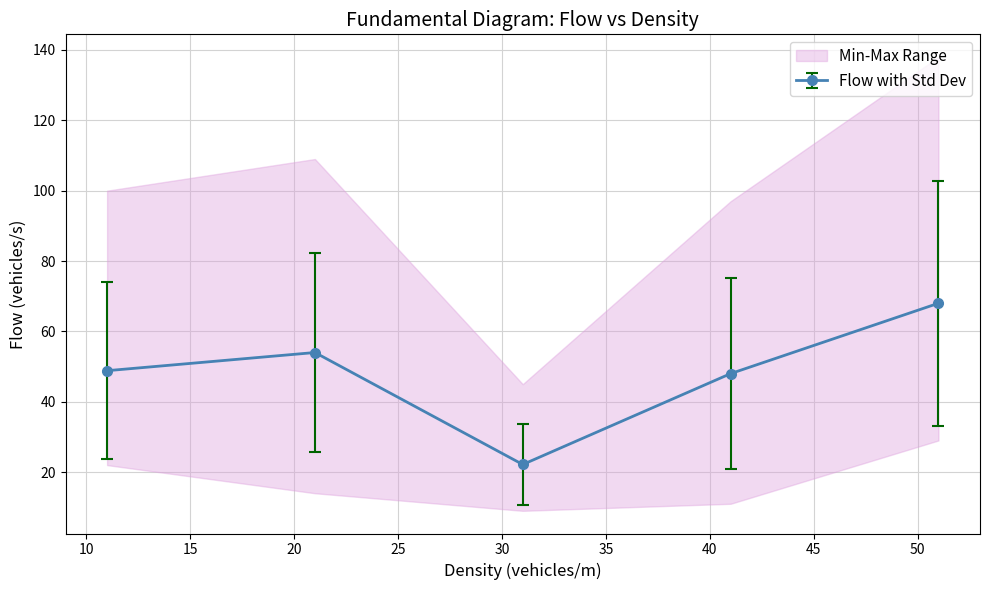

True or false: Flow with Std Dev has more than 0 points higher than both neighbors.

True